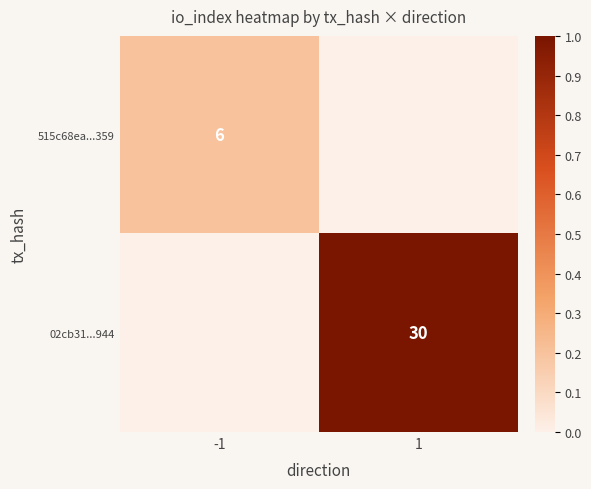

The 02cb31...944 series shows 30 at 1. True or false?

True